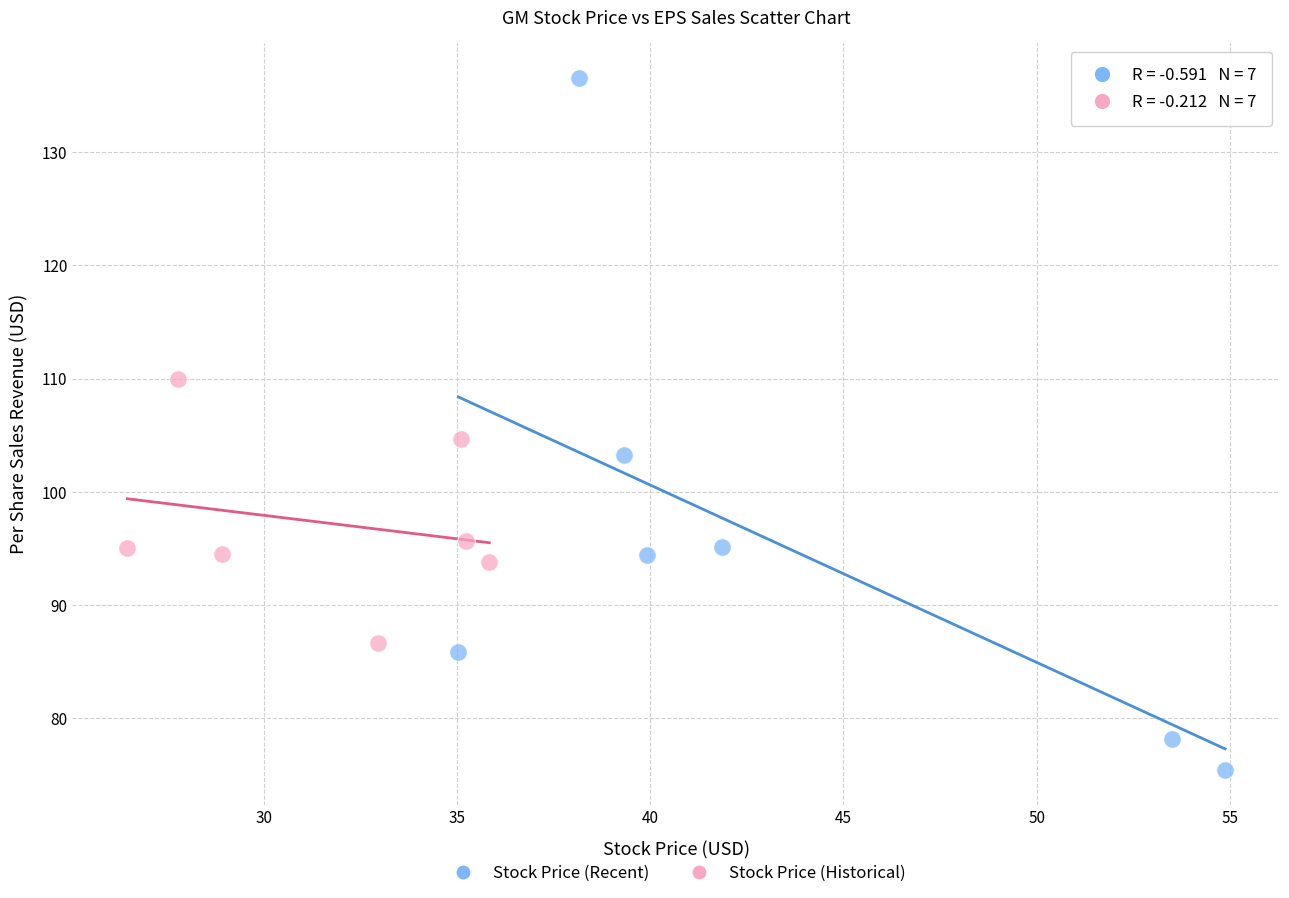

Which series has the widest spread of Y values?

Stock Price (Recent)